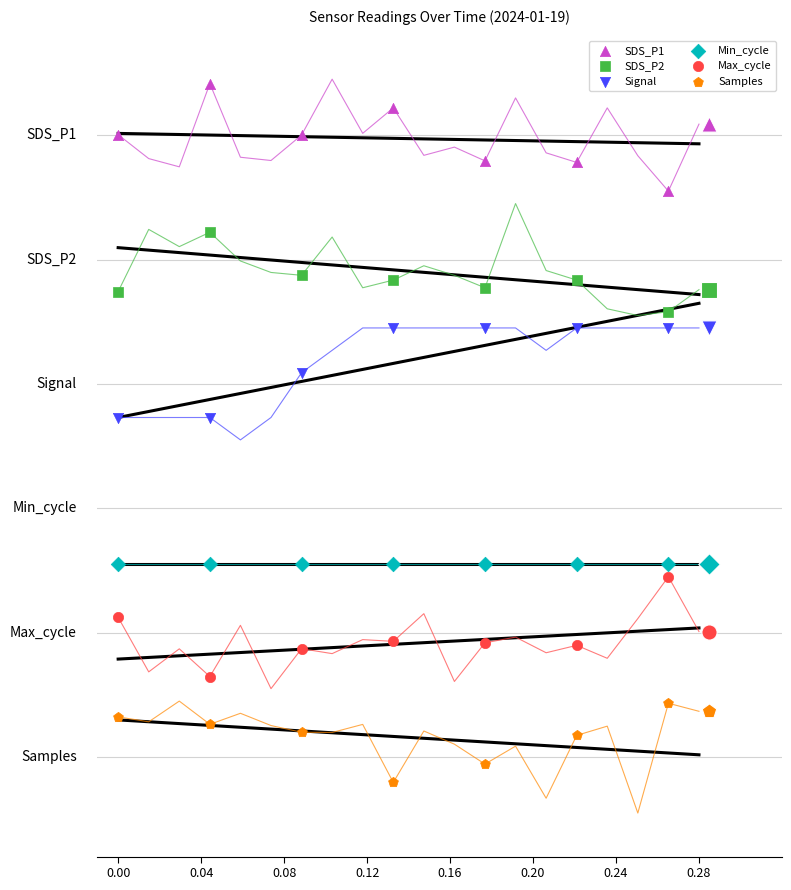

What are all the series names shown in the legend?

SDS_P1, SDS_P2, Signal, Min_cycle, Max_cycle, Samples